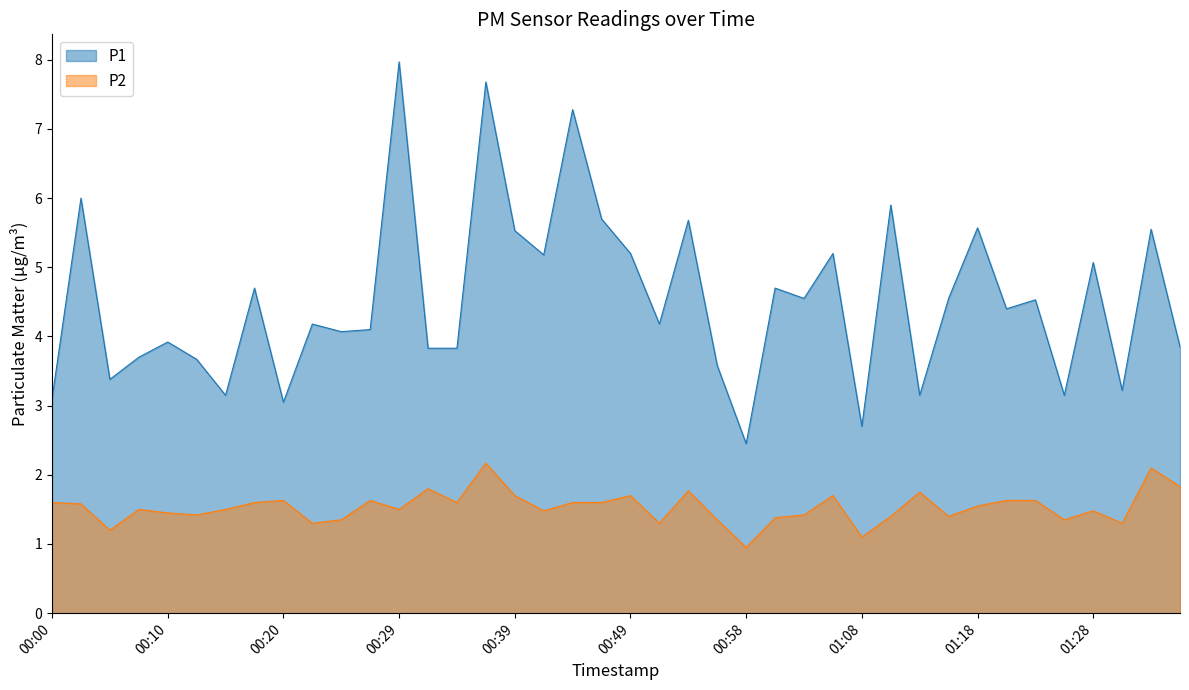

List the labels in order of P1 value, smallest first.

00:58, 01:08, 00:20, 00:00, 00:15, 01:13, 01:25, 01:30, 00:05, 00:56, 00:12, 00:07, 00:32, 00:34, 01:35, 00:10, 00:24, 00:27, 00:22, 00:51, 01:20, 01:23, 01:03, 01:15, 00:17, 01:01, 01:28, 00:41, 00:49, 01:06, 00:39, 01:32, 01:18, 00:54, 00:46, 01:11, 00:03, 00:44, 00:37, 00:29